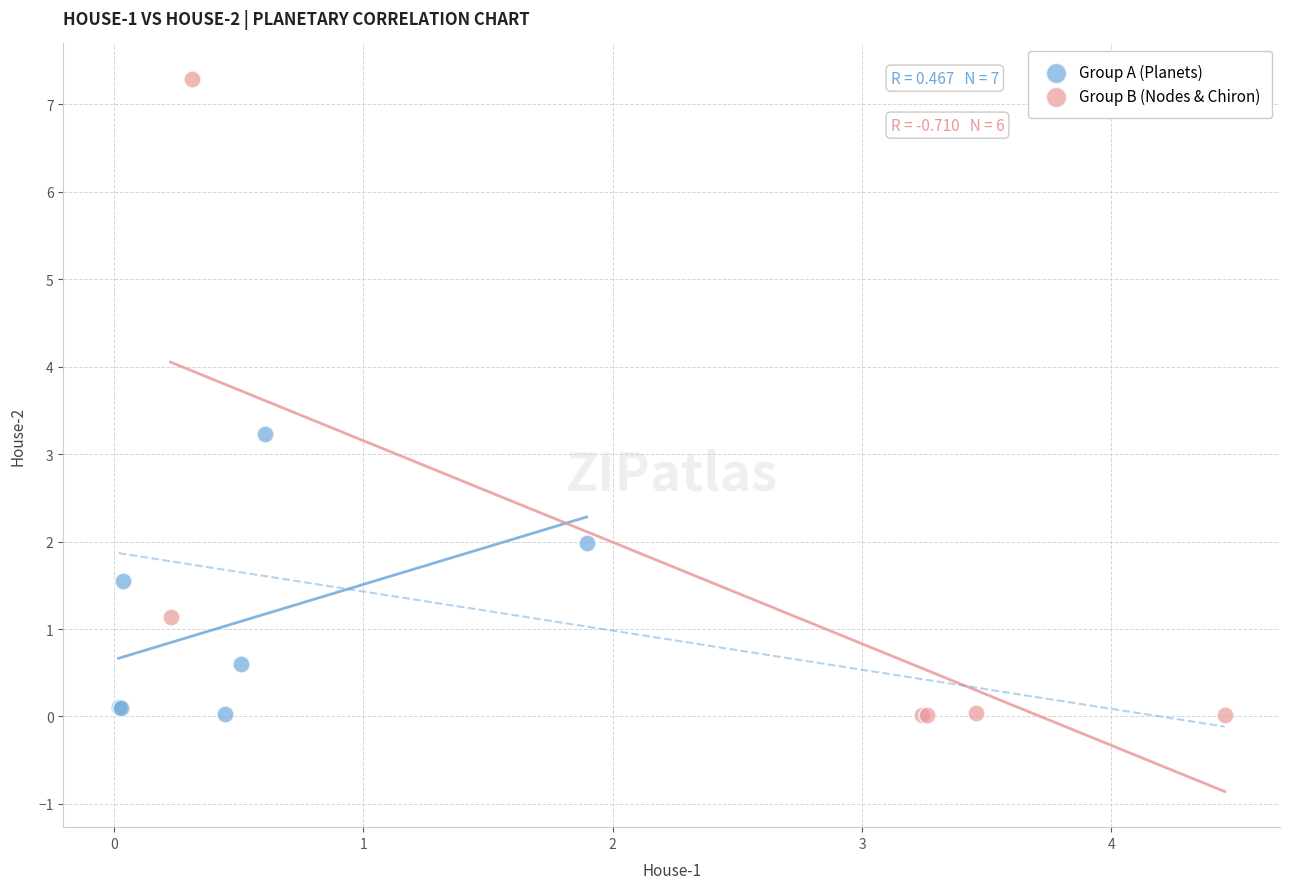

Which series reaches the maximum Y coordinate?

Group B (Nodes & Chiron)